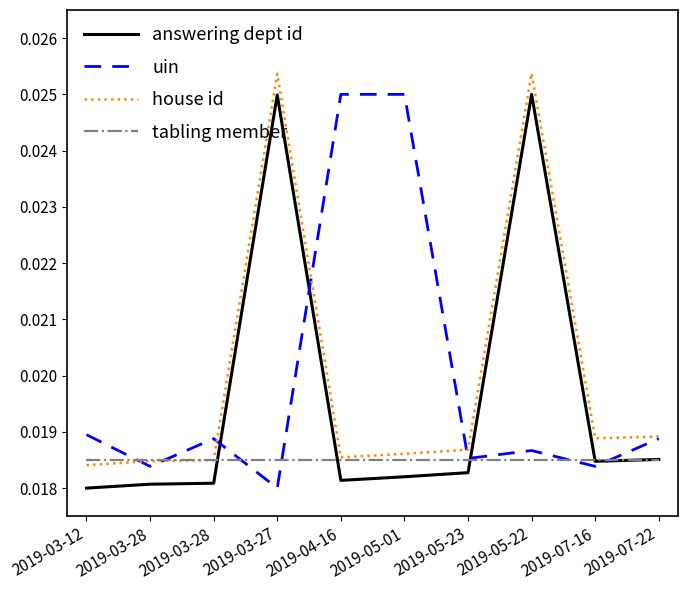

Count the number of data series in this chart.

4